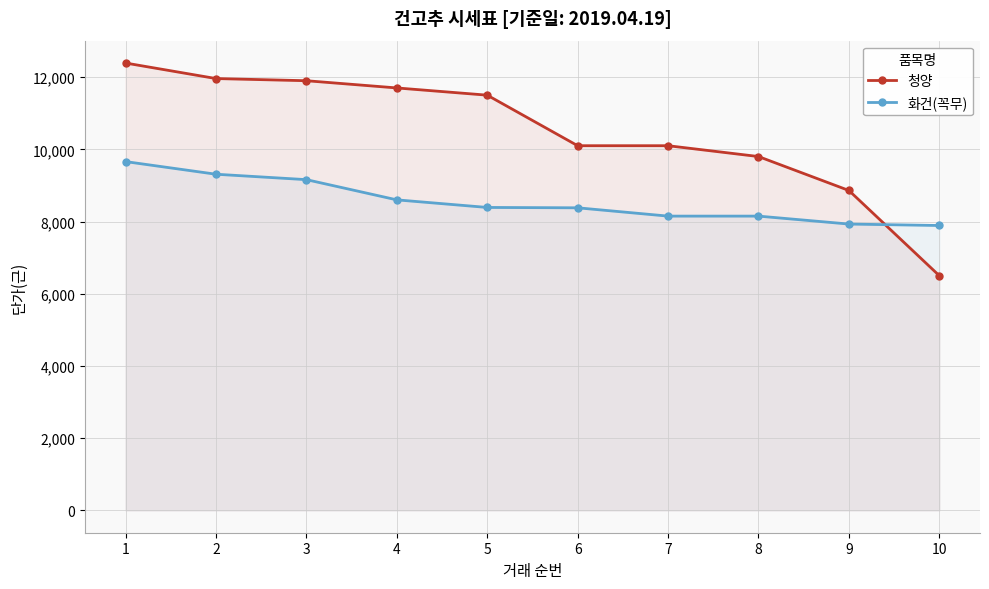

What is the value of the 청양 point at the 1st from the left?

12390